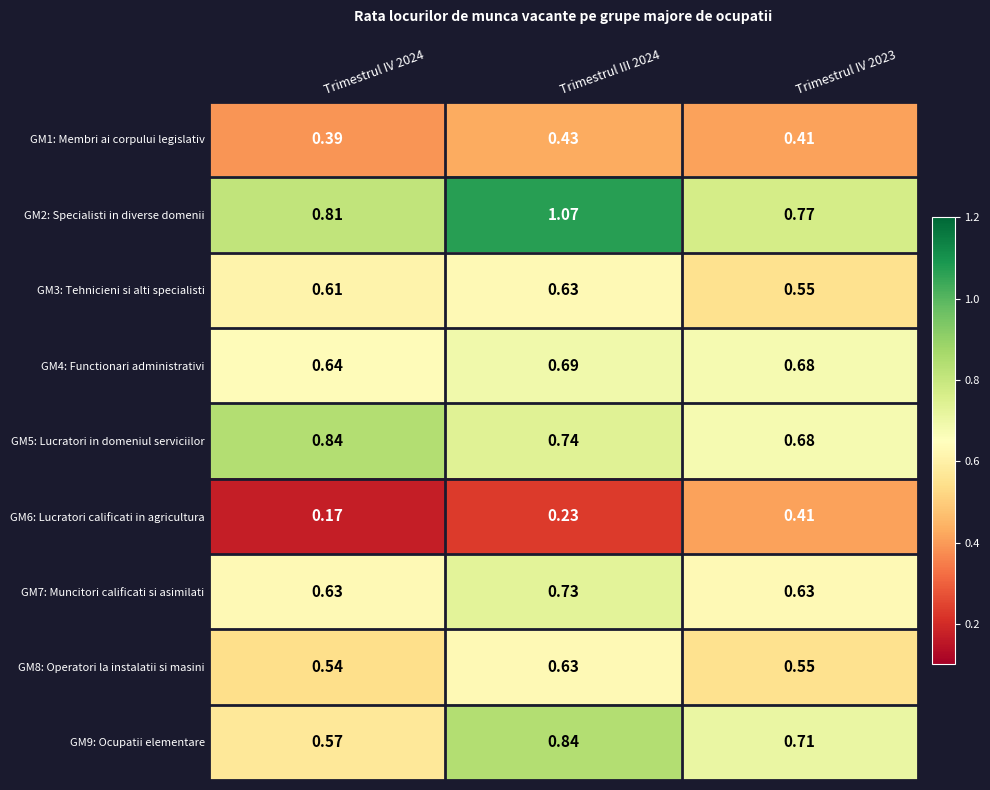

Between Trimestrul IV 2024 and Trimestrul IV 2023, which series saw the biggest shift?

GM6: Lucratori calificati in agricultura